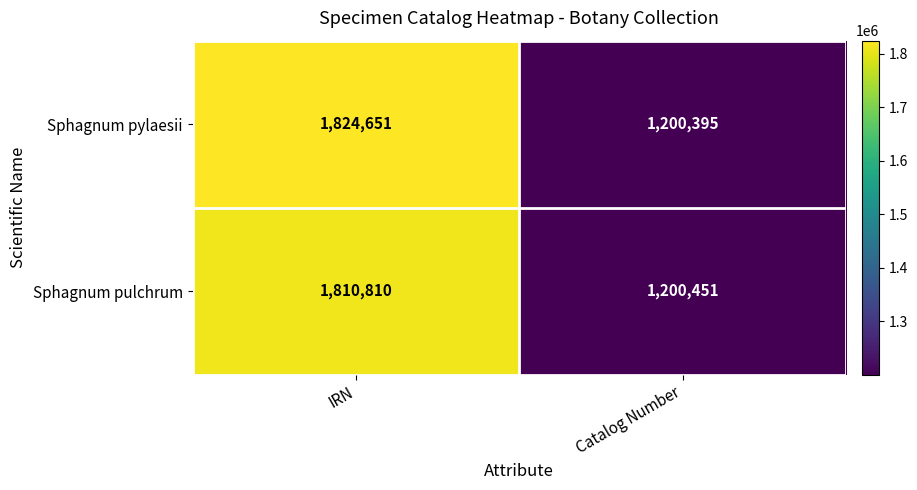

List the series in order of their peak value, highest first.

Sphagnum pylaesii, Sphagnum pulchrum